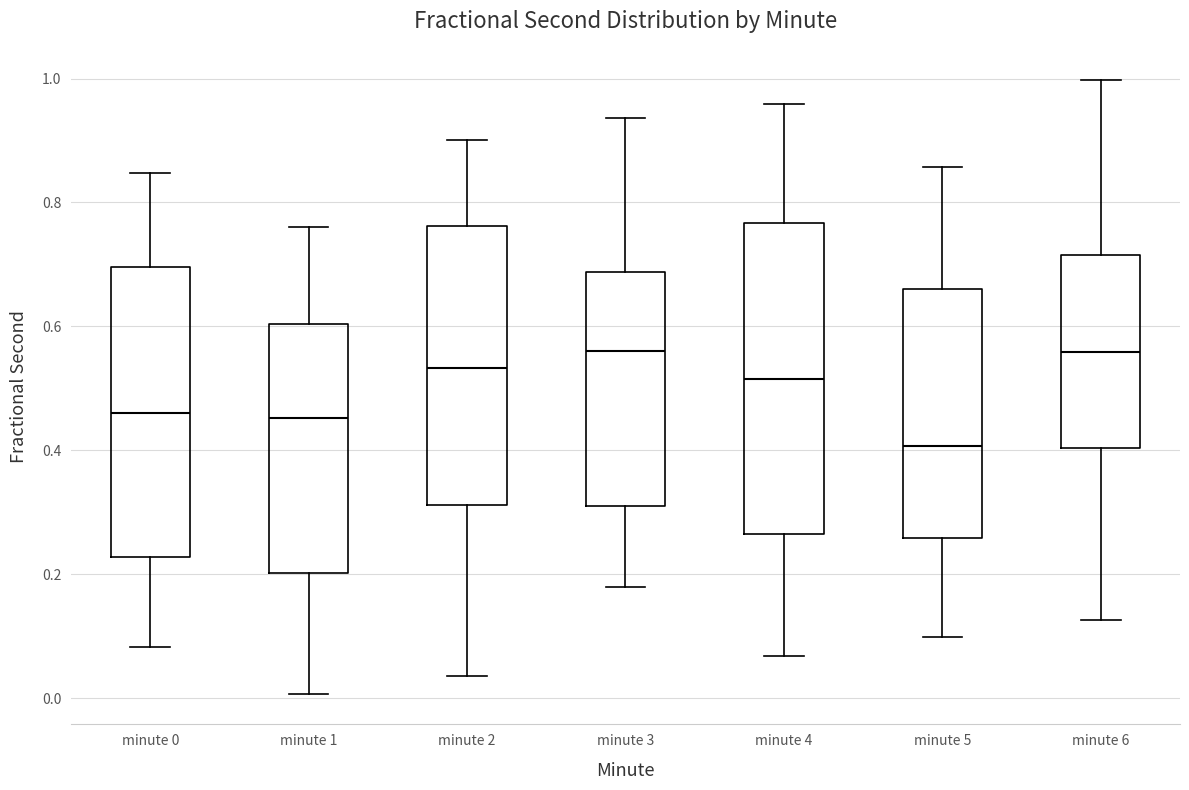

Reading left to right, transcribe this box plot: for each box, give where its median line is, the range the box spans, and where its two whiskers end, as read against the y-axis. The values are not printed on the chart, so give them approximately, as read against the axis.

minute 0: median 0.46, box 0.22 to 0.70, whiskers 0.08 to 0.84
minute 1: median 0.46, box 0.20 to 0.60, whiskers 0.00 to 0.76
minute 2: median 0.54, box 0.32 to 0.76, whiskers 0.04 to 0.90
minute 3: median 0.56, box 0.30 to 0.68, whiskers 0.18 to 0.94
minute 4: median 0.52, box 0.26 to 0.76, whiskers 0.06 to 0.96
minute 5: median 0.40, box 0.26 to 0.66, whiskers 0.10 to 0.86
minute 6: median 0.56, box 0.40 to 0.72, whiskers 0.12 to 1.00